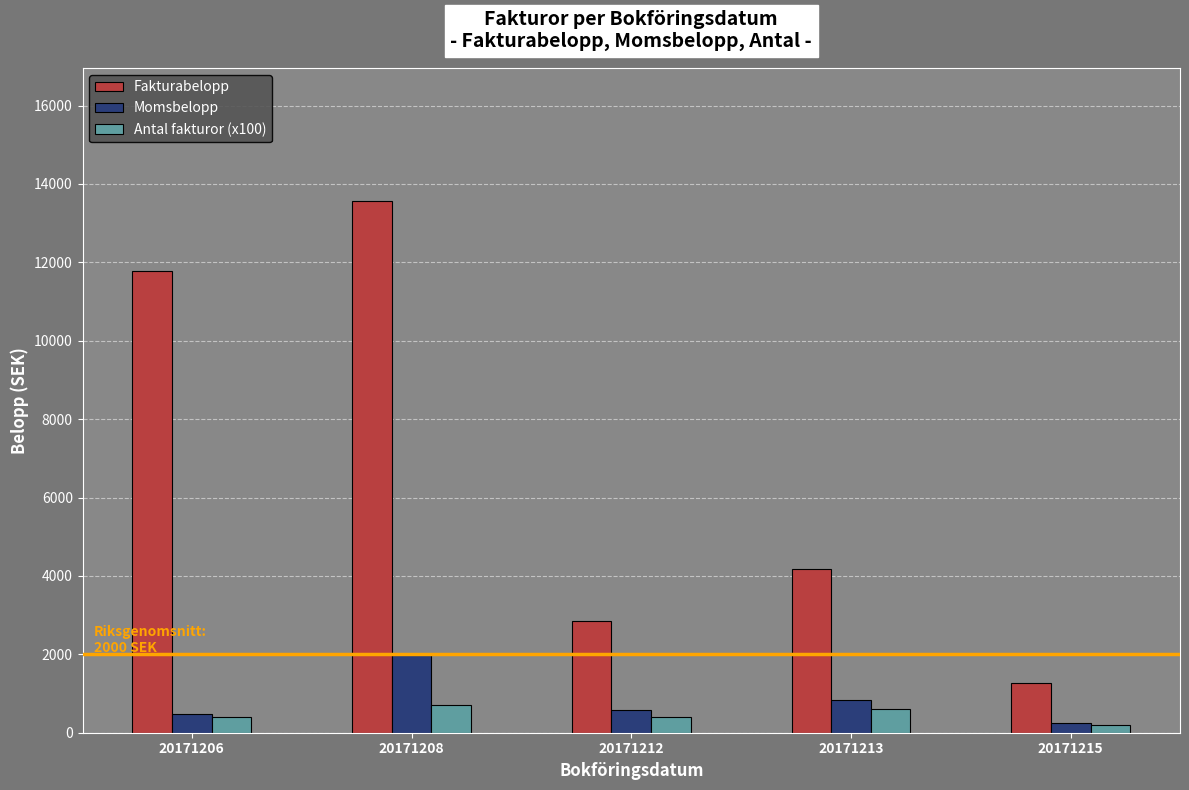

Is it true that Fakturabelopp equals 1274.0 at 20171215?

True